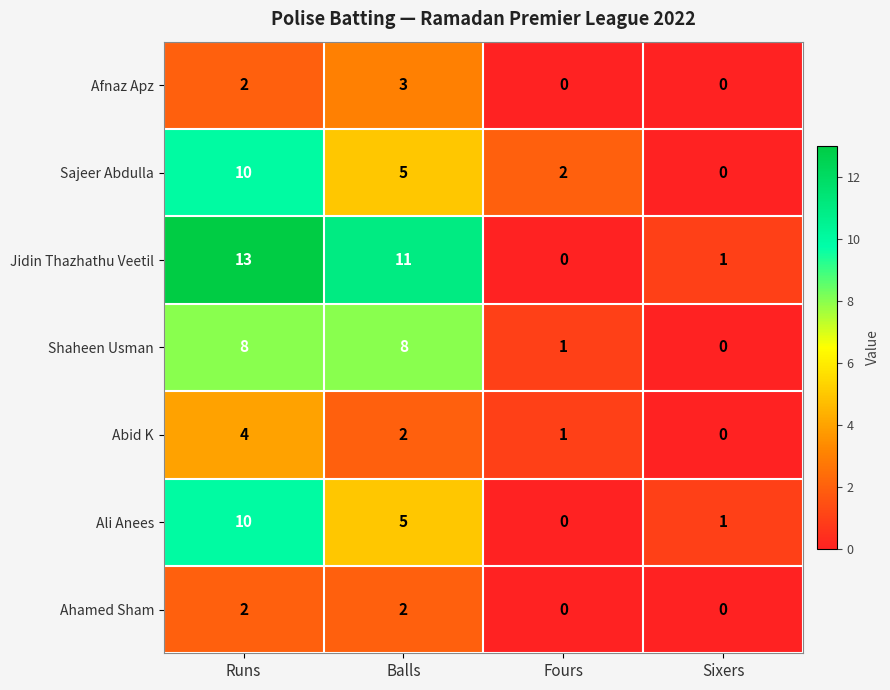

What is the approximate value of Shaheen Usman at Runs?

8